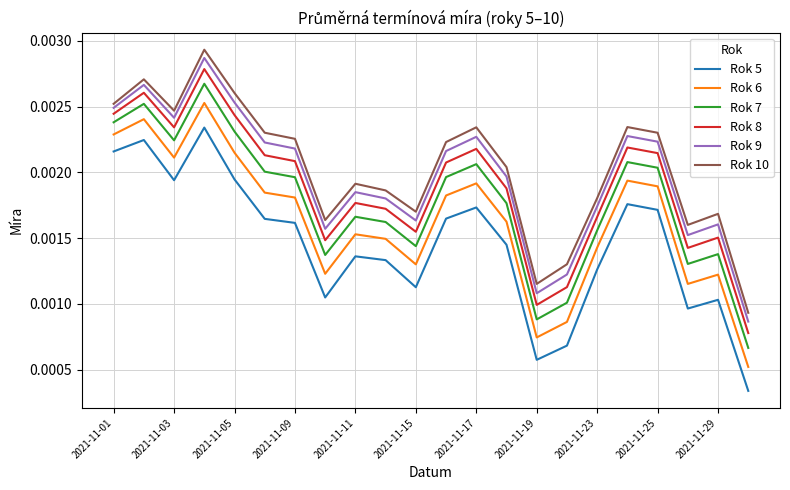

True or false: Rok 8 and Rok 7 cross at least once.

False